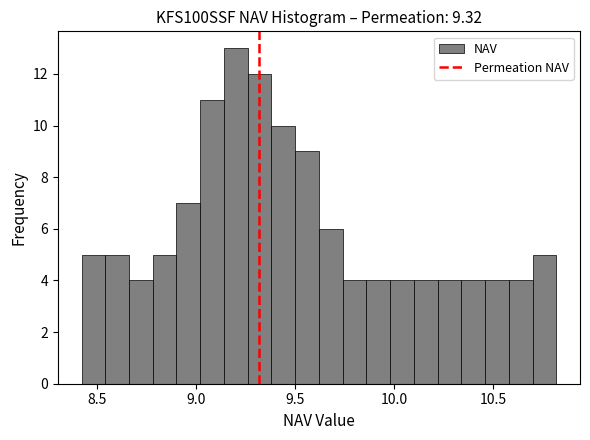

Around what value on the x-axis is the tallest bar? Give the approximate position of its centre, as read against the axis.

9.20